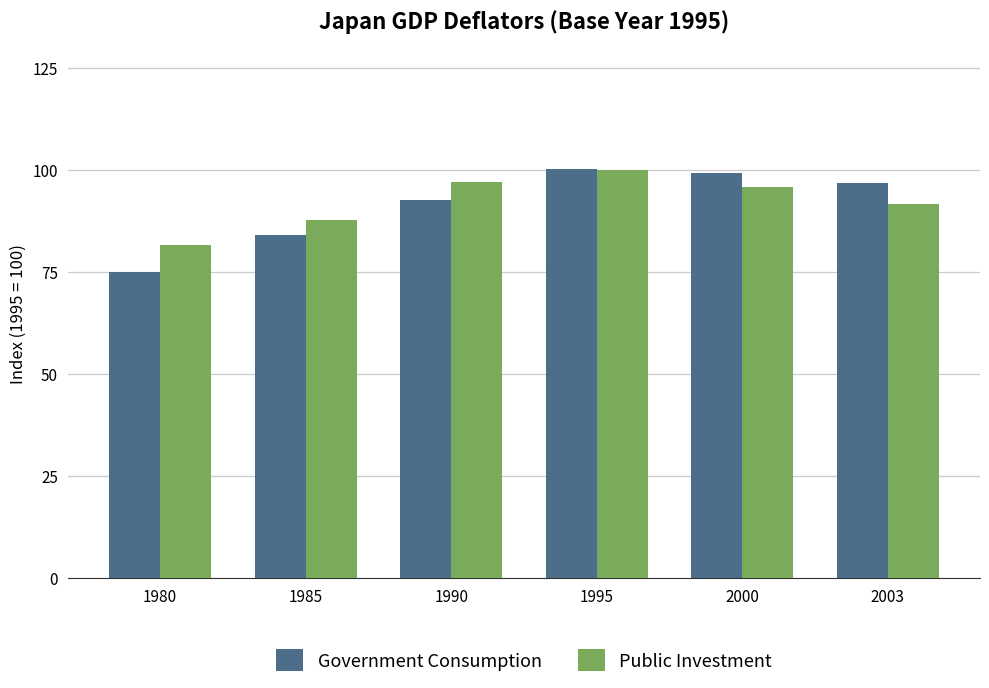

What is the difference between the maximum and minimum values in the Government Consumption series?

25.2